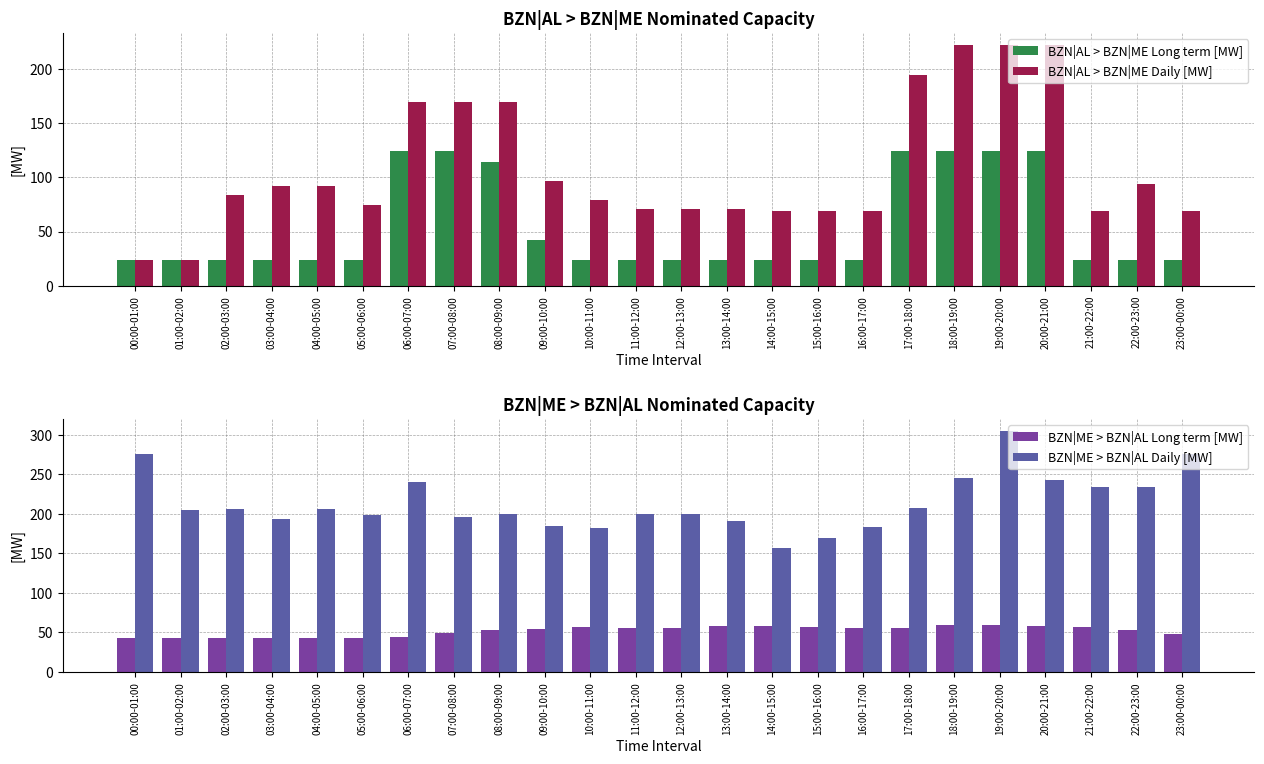

At which category is the sum across all series the highest?

19:00-20:00